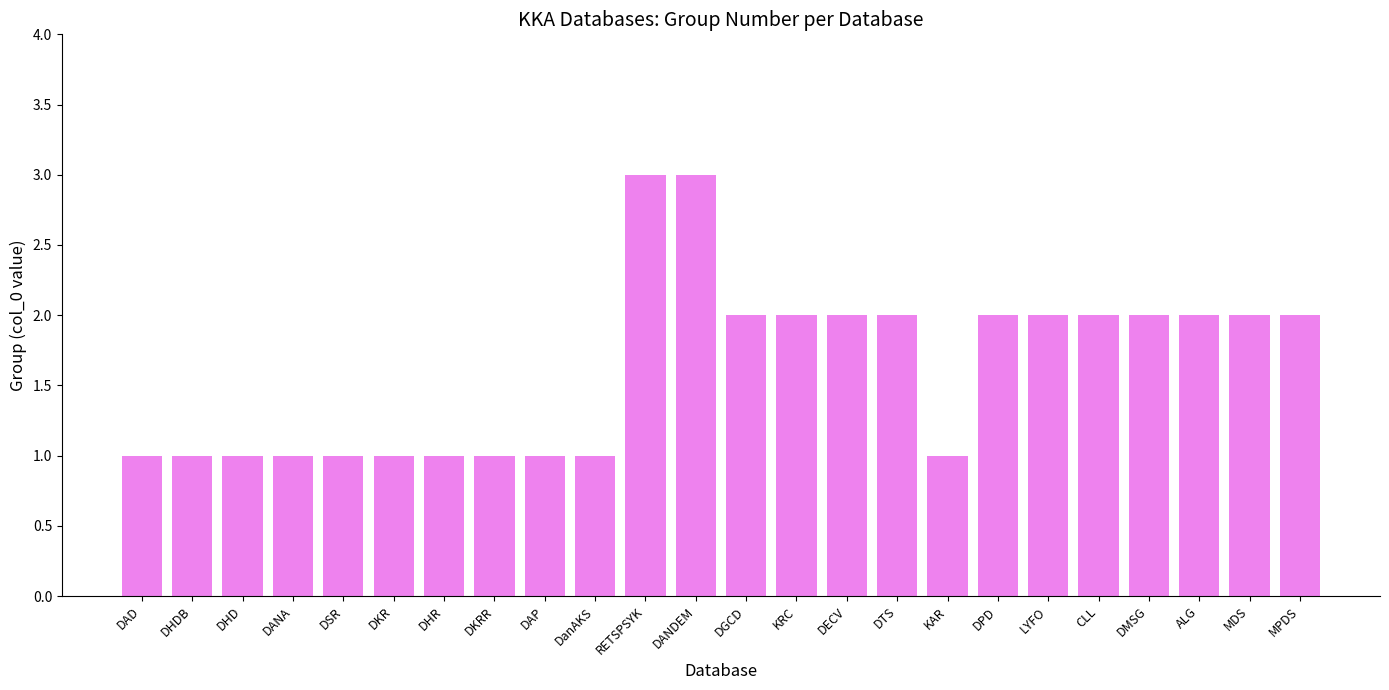

How many values are below 2?

11